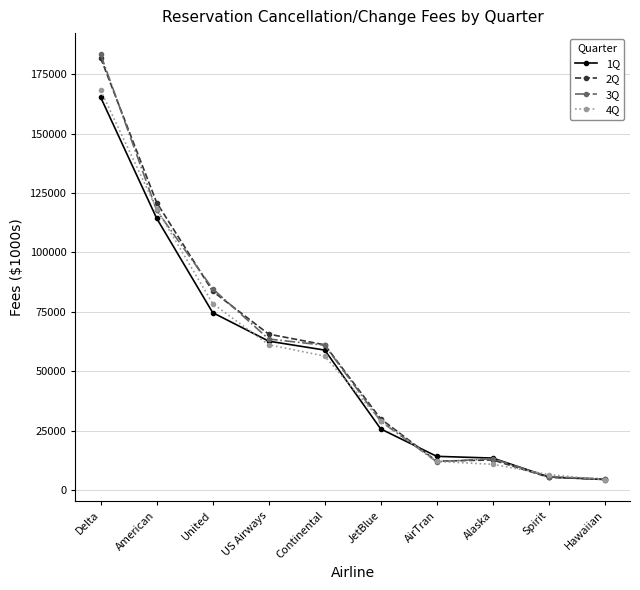

At which category is the sum across all series the highest?

Delta